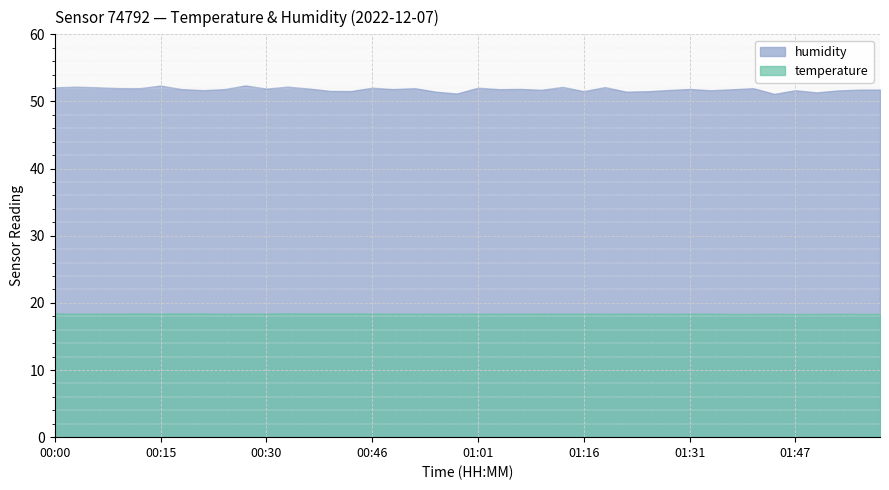

List the series in order of their overall mean, lowest first.

temperature, humidity